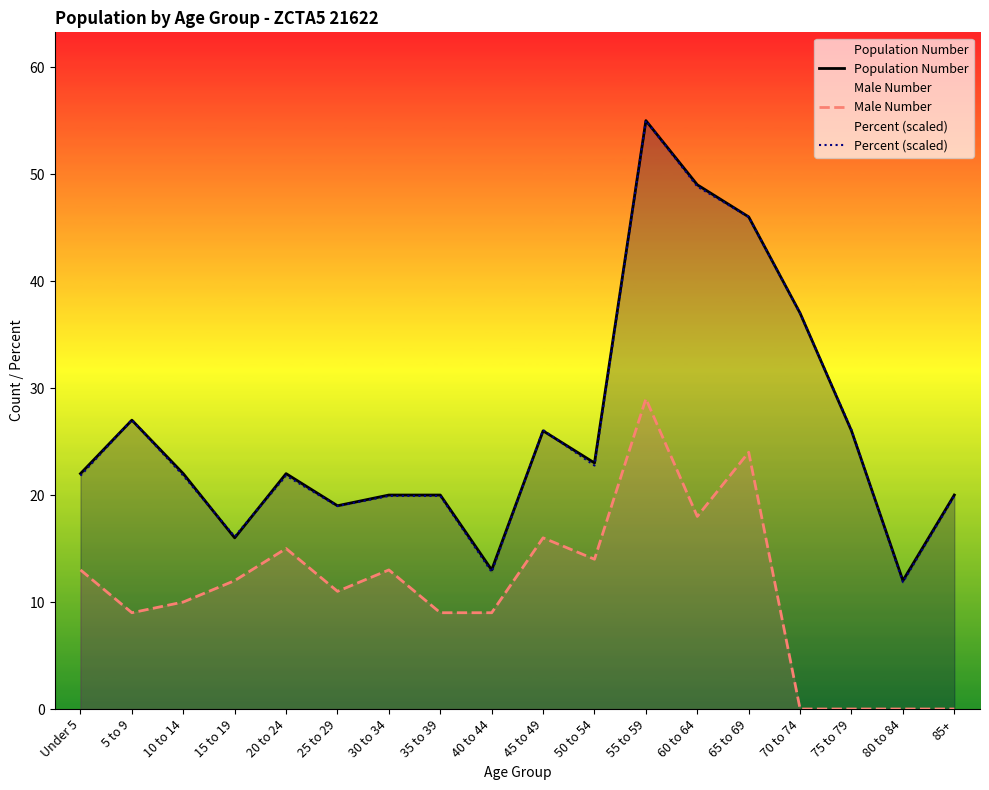

Where is the first local minimum for Percent (scaled)?

15 to 19